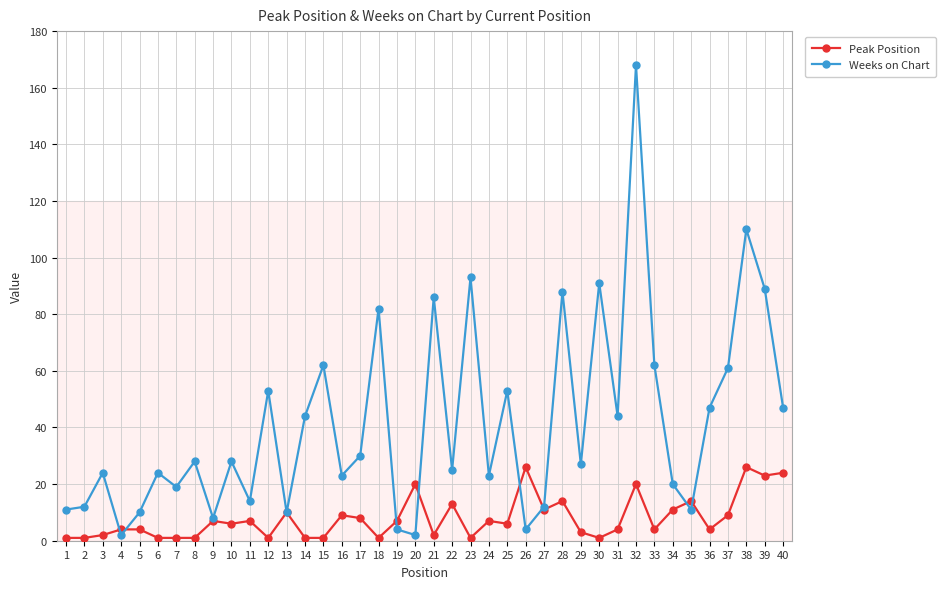

How many lines are shown in the chart?

2